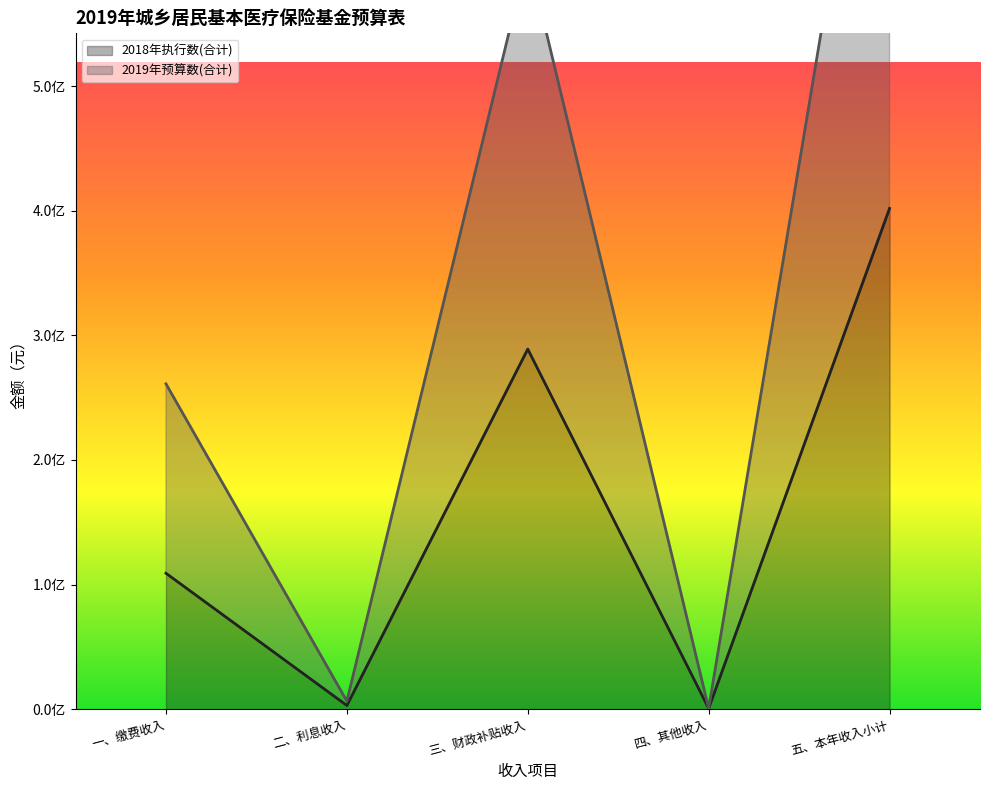

At how many categories does at least one series exceed 478068945?

2